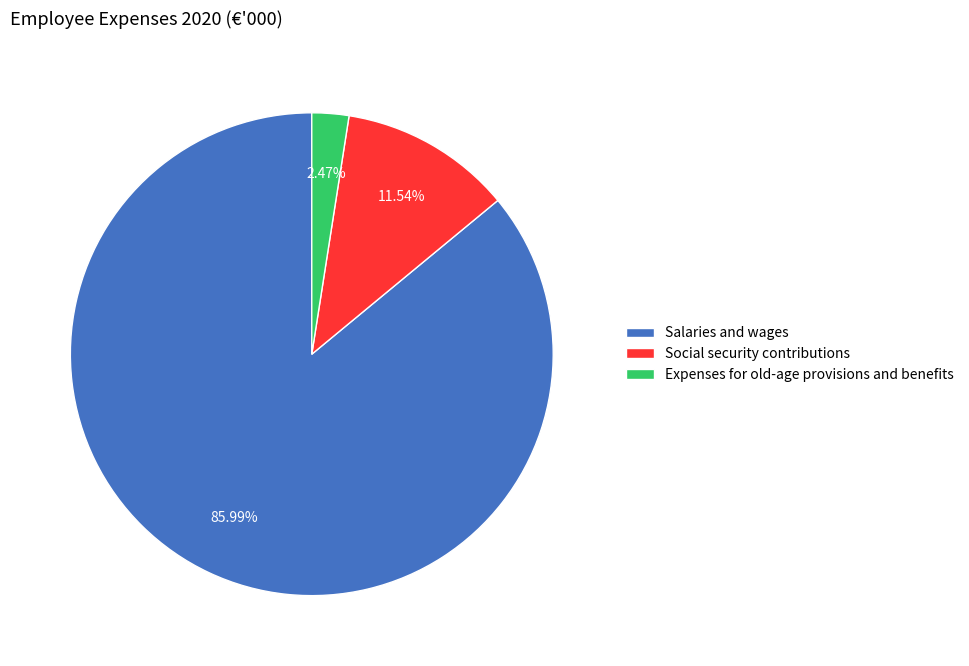

To the nearest percent, what portion does Salaries and wages represent?

86%